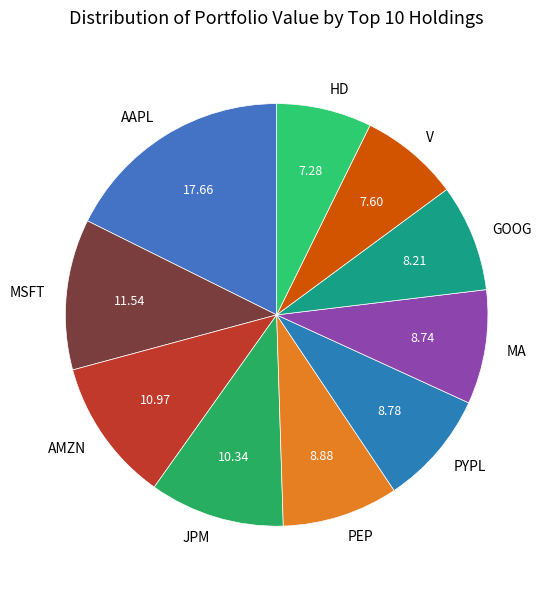

The AAPL slice represents 5% of the pie. True or false?

False